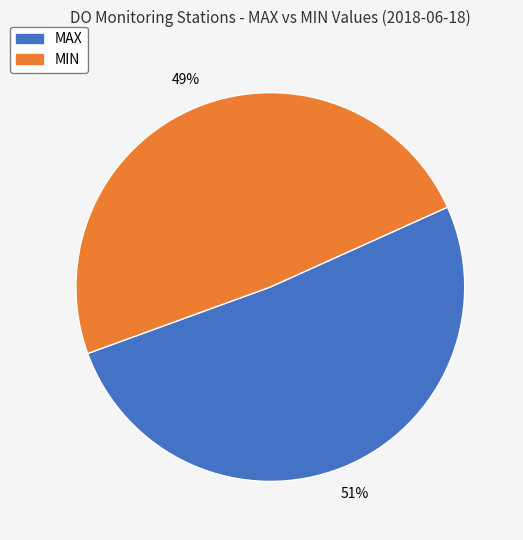

What is the ratio of the value at MAX to the value at MIN?

1.0